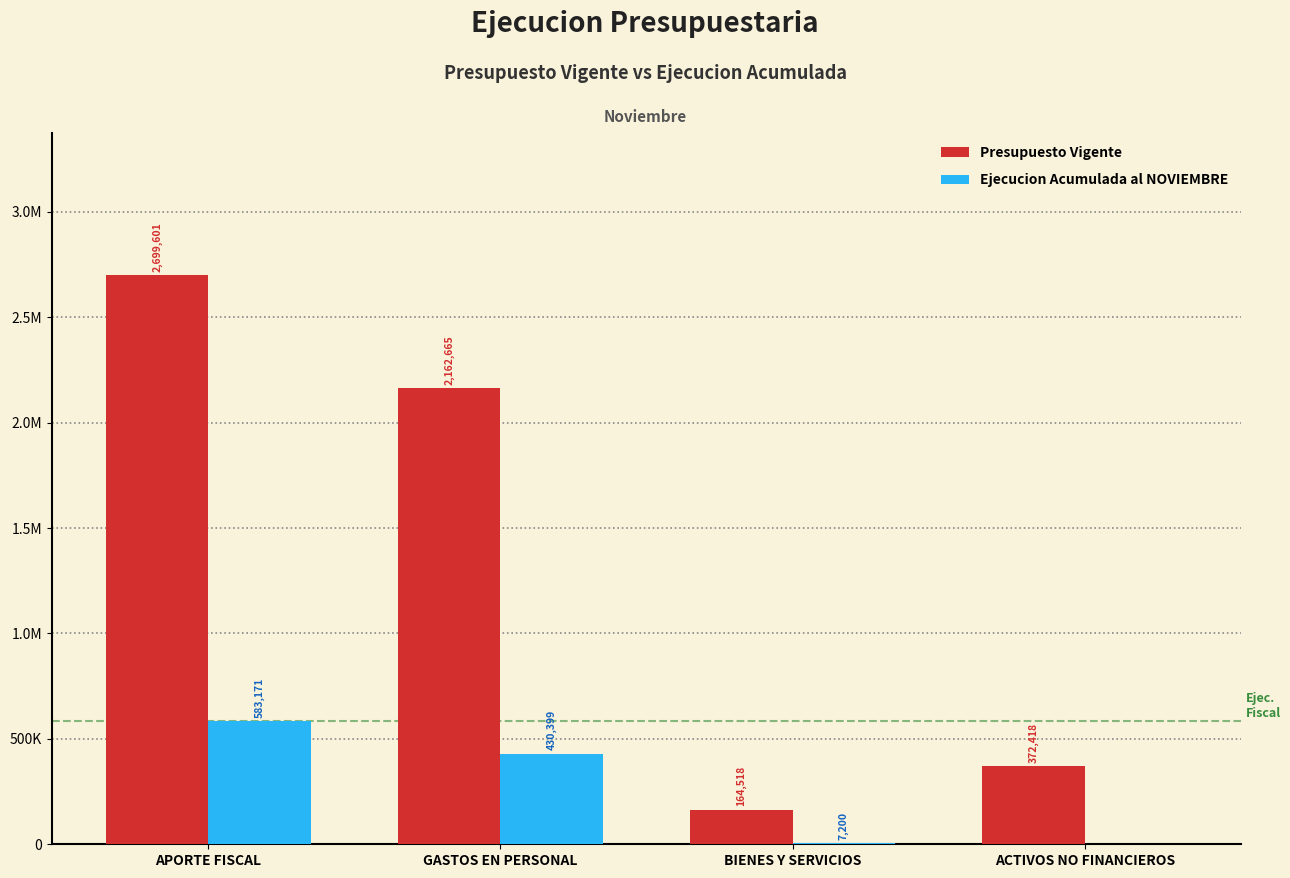

What are all the series names shown in the legend?

Presupuesto Vigente, Ejecucion Acumulada al NOVIEMBRE